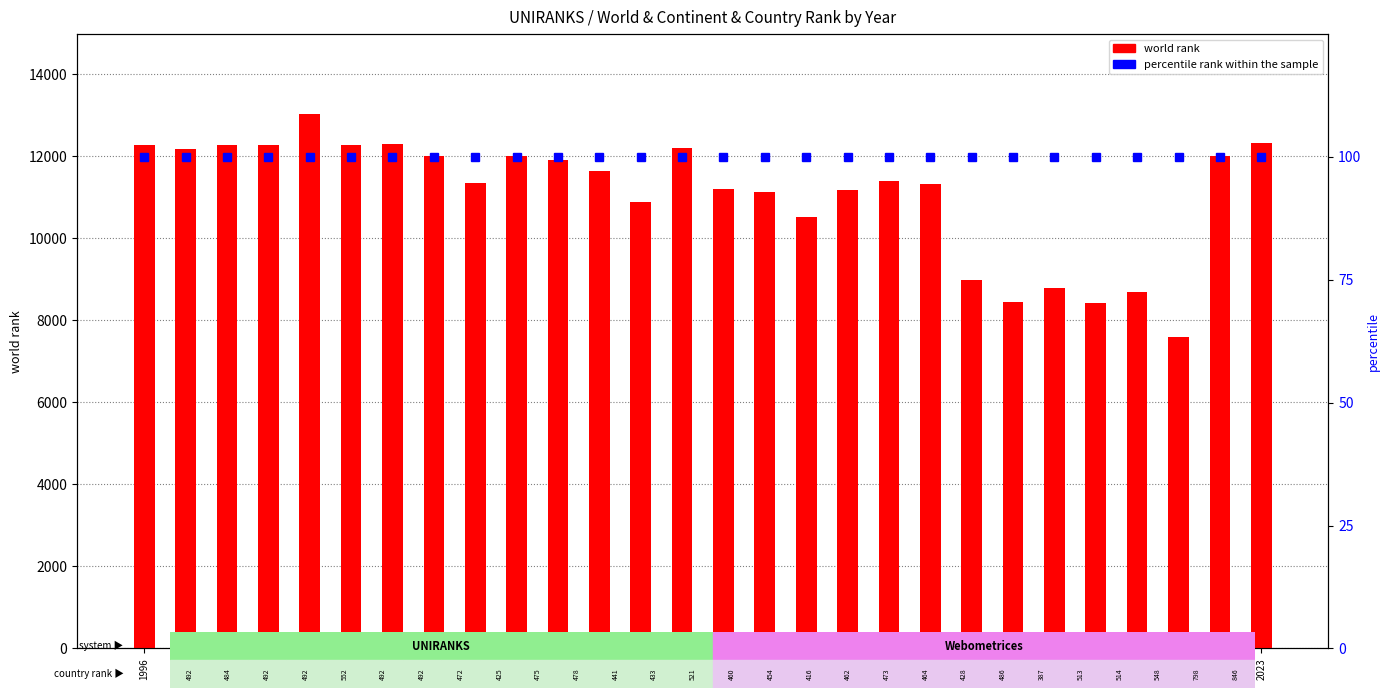

Reading right to left, extract all data points from this chart.

world rank: 12334	12010	7595	8688	8427	8780	8438	8993	11314	11385	11187	10509	11134	11201	12203	10880	11631	11907	12018	11353	12011	12303	12282	13025	12282	12282	12167	12282
percentile rank within the sample: 100	100	100	100	100	100	100	100	100	100	100	100	100	100	100	100	100	100	100	100	100	100	100	100	100	100	100	100